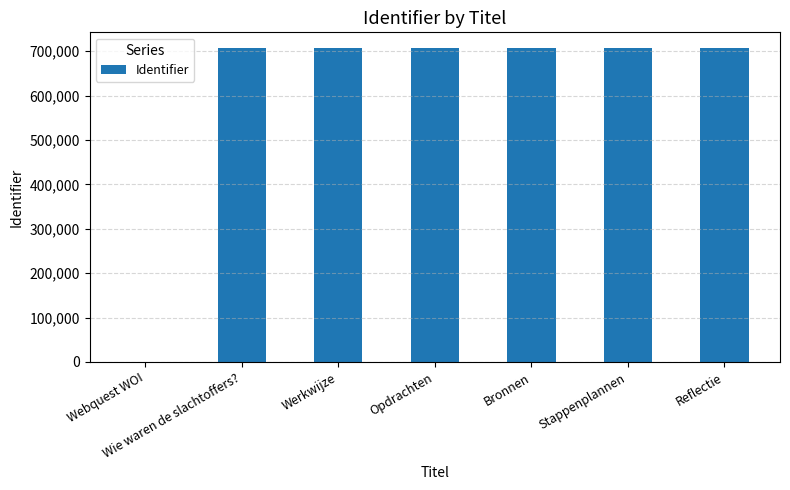

At which label is the value closest to 353543?

Wie waren de slachtoffers?